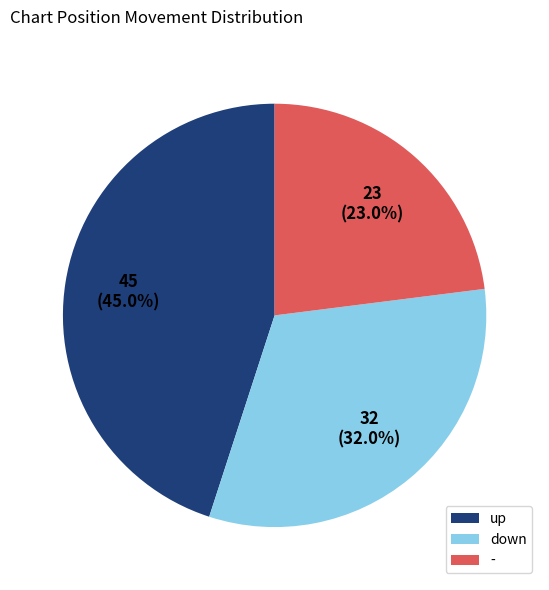

How much of the chart is everything except -?

77.0%